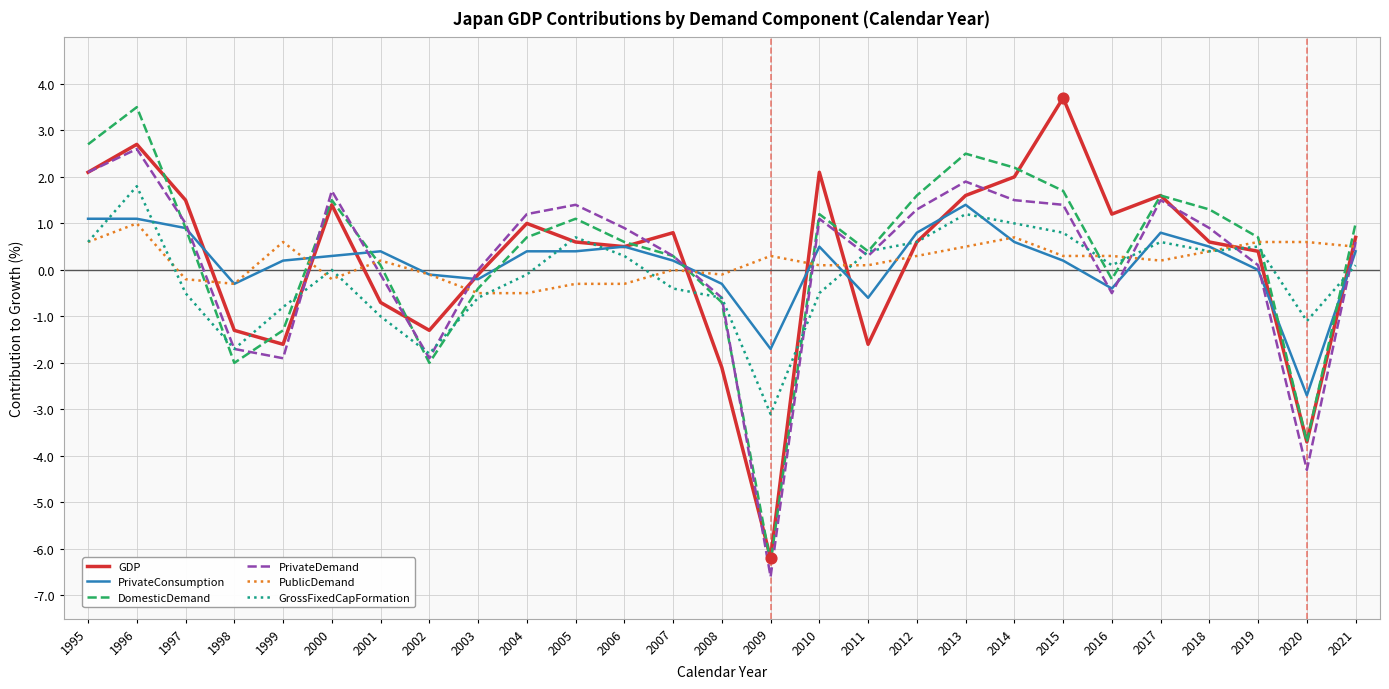

Which series changed the most between 2003 and 2014?

DomesticDemand